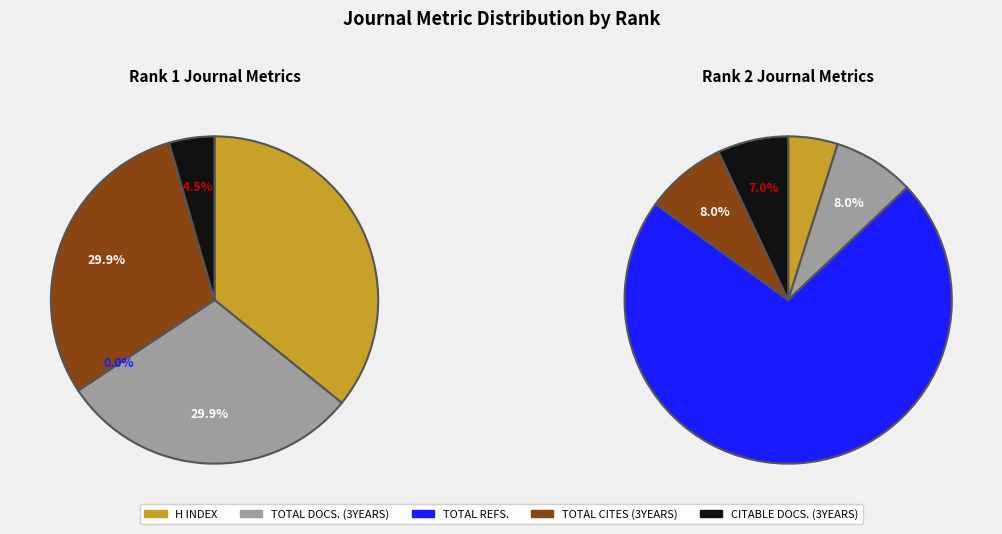

Combined, what portion of the pie is Total Docs. (3years) and Citable Docs. (3years)?

34.3%